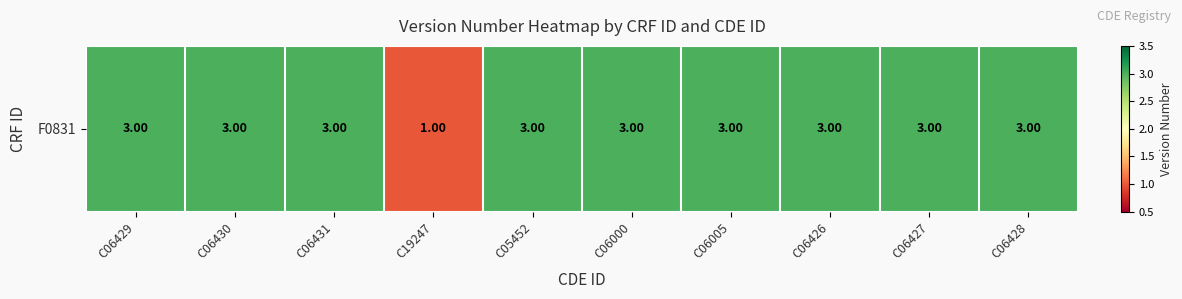

True or false: the data shows 4 at C06431.

False